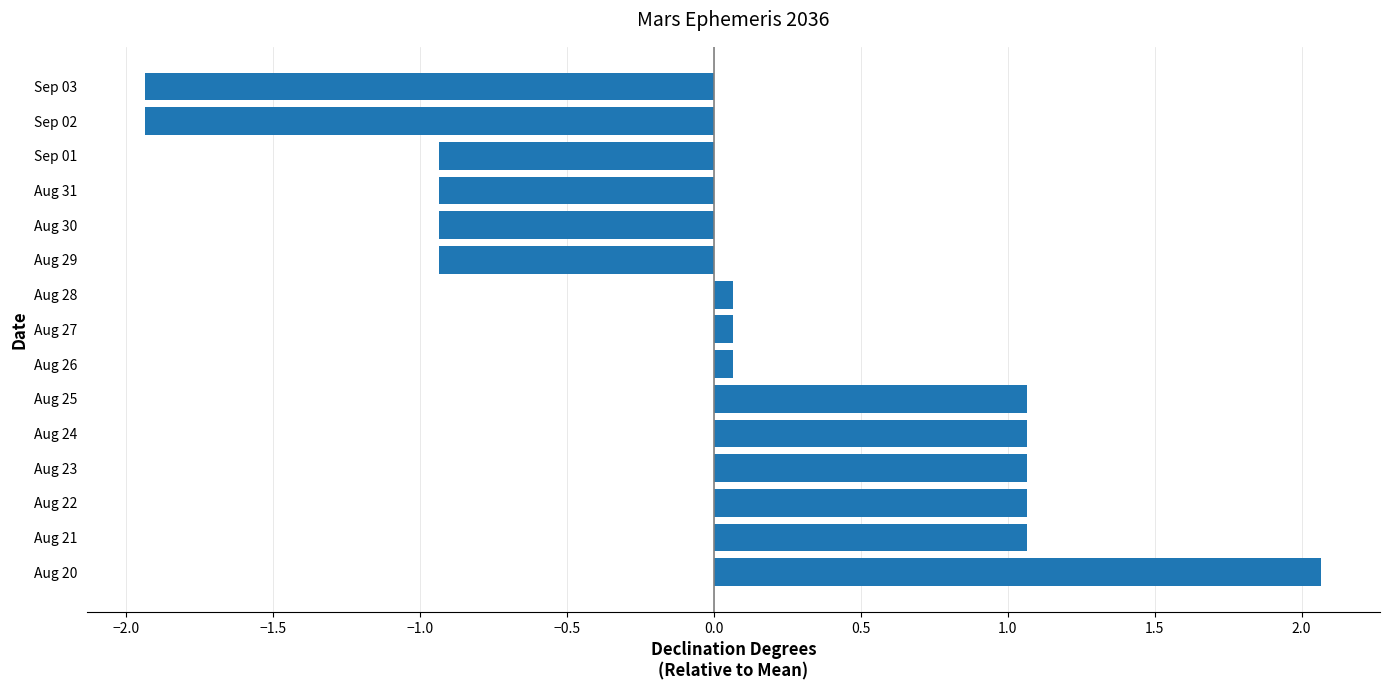

Which has a higher value, Aug 25 or Aug 20?

Aug 20